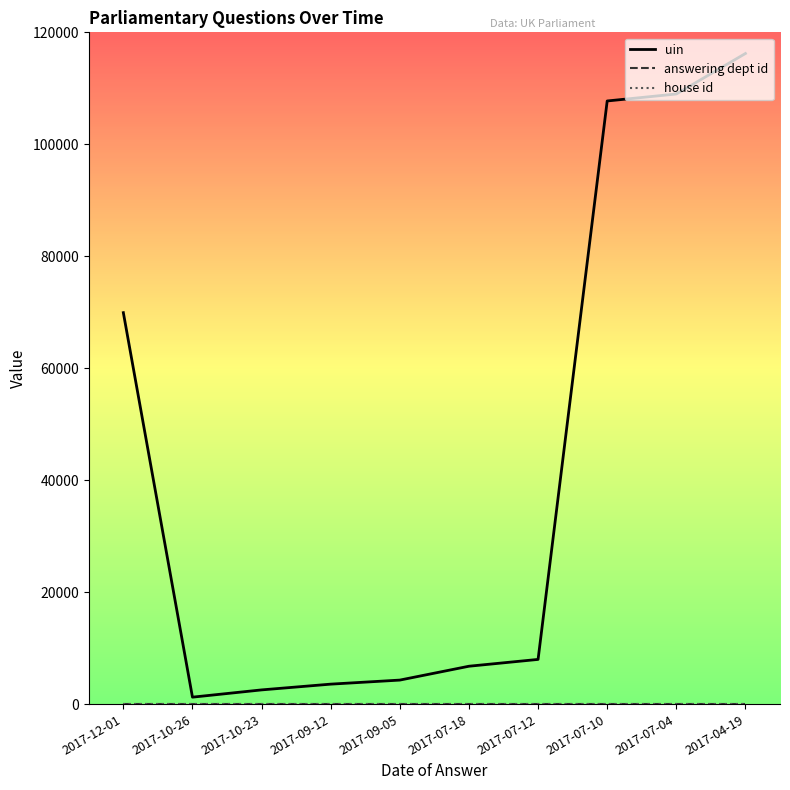

Which series has the largest total across all categories?

uin